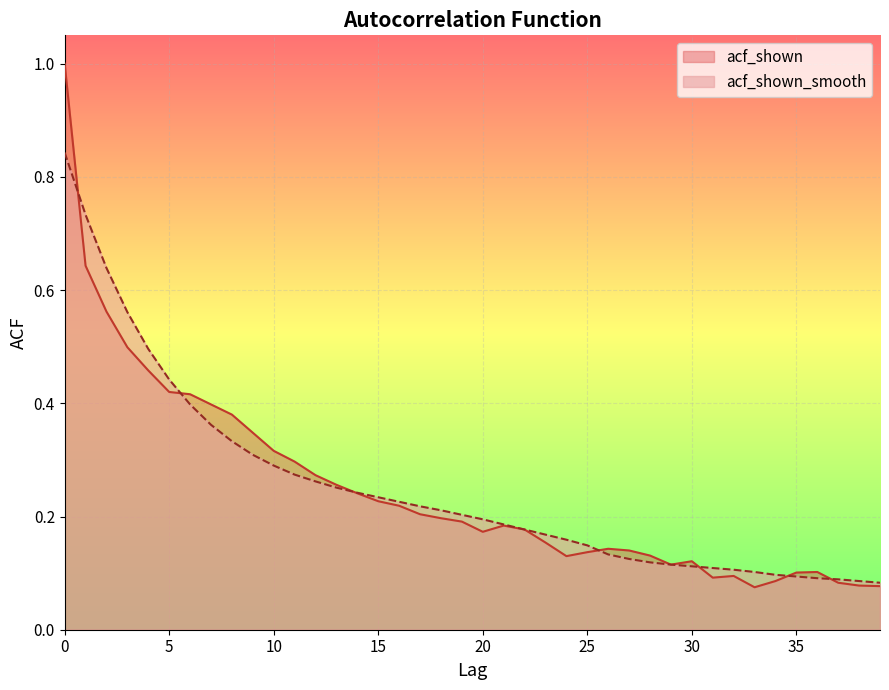

Rank the series by their average value, from lowest to highest.

acf_shown, acf_shown_smooth